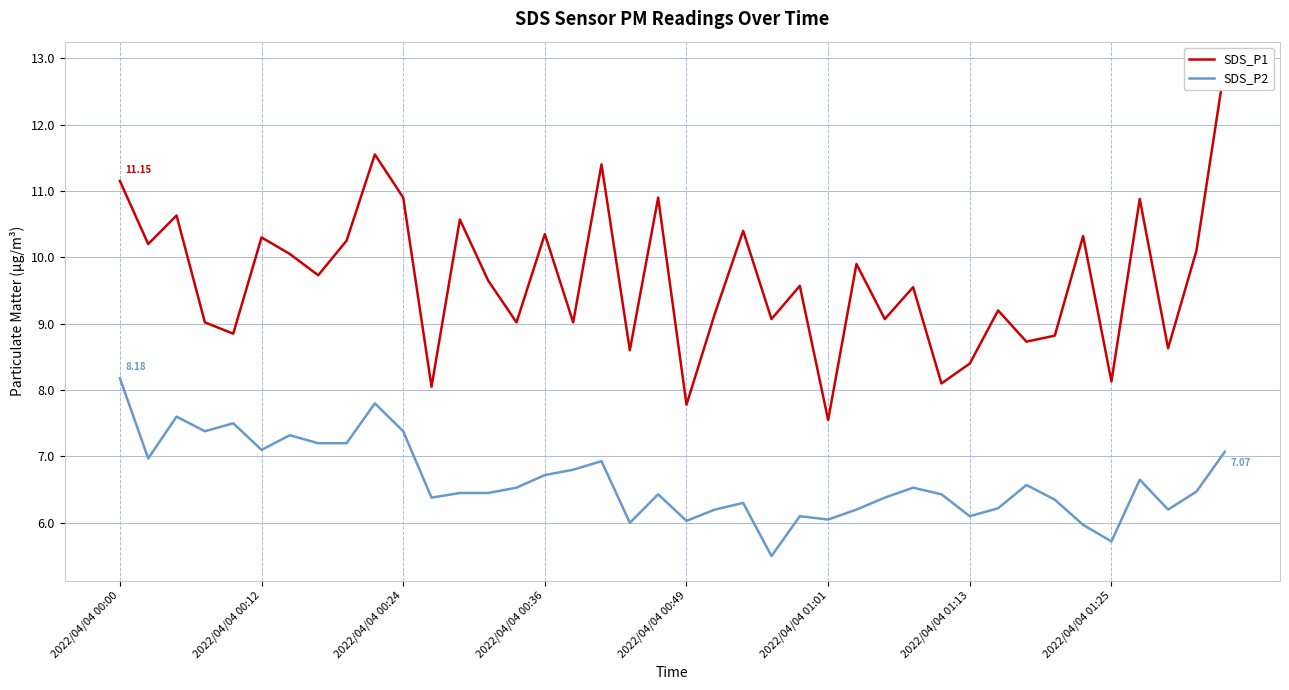

What value does the SDS_P1 series have at 2022/04/04 00:49?

7.8